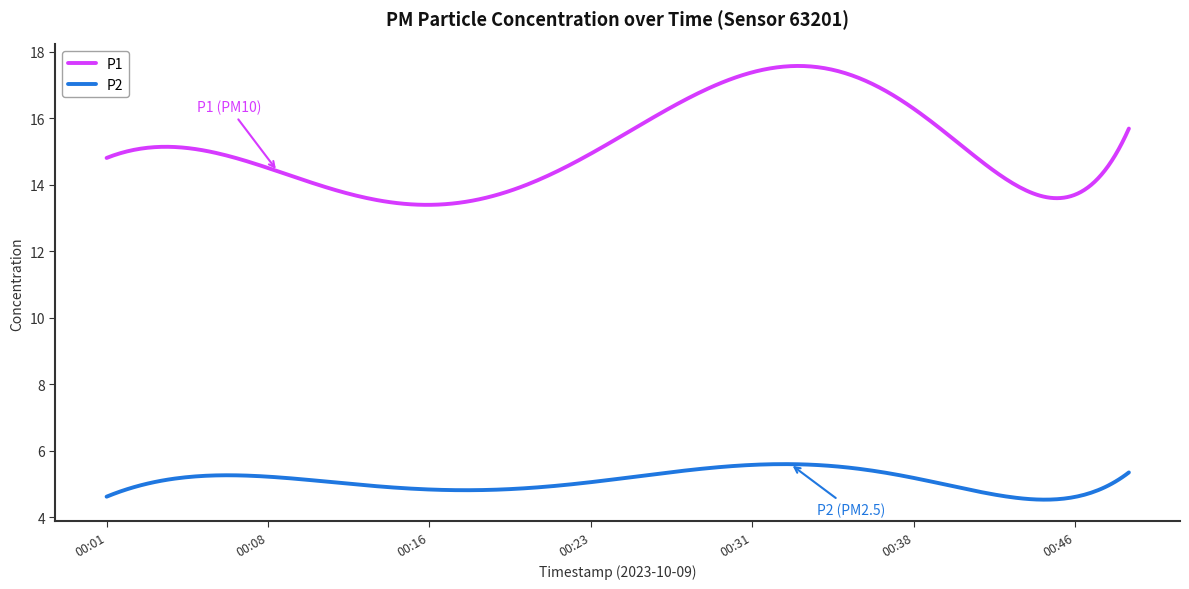

True or false: P1 and P2 cross at least once.

False